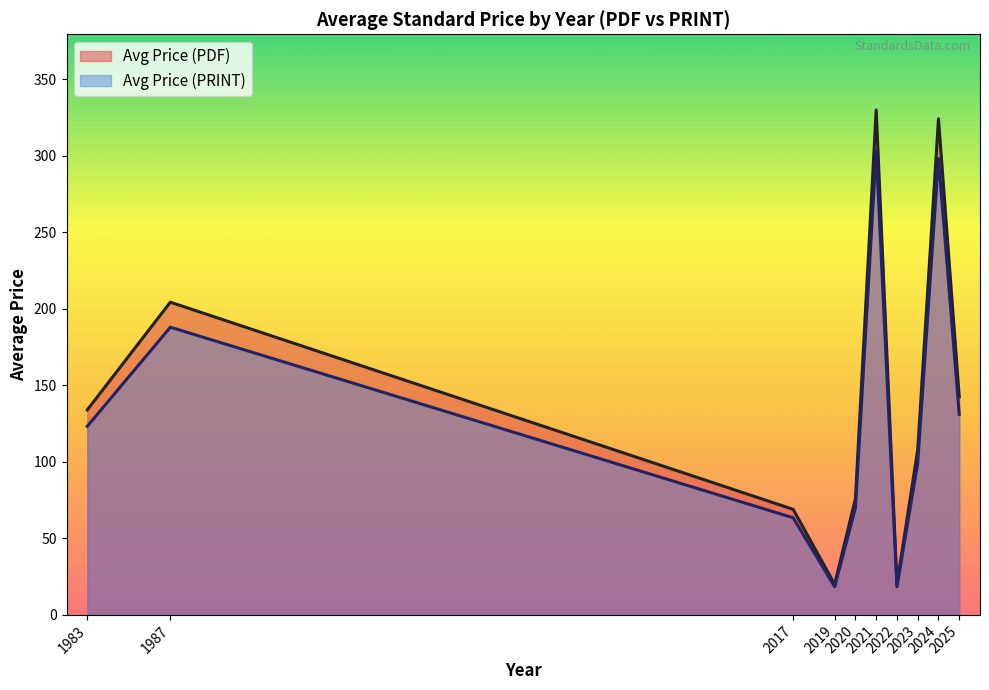

Does the chart have visible grid lines?

No